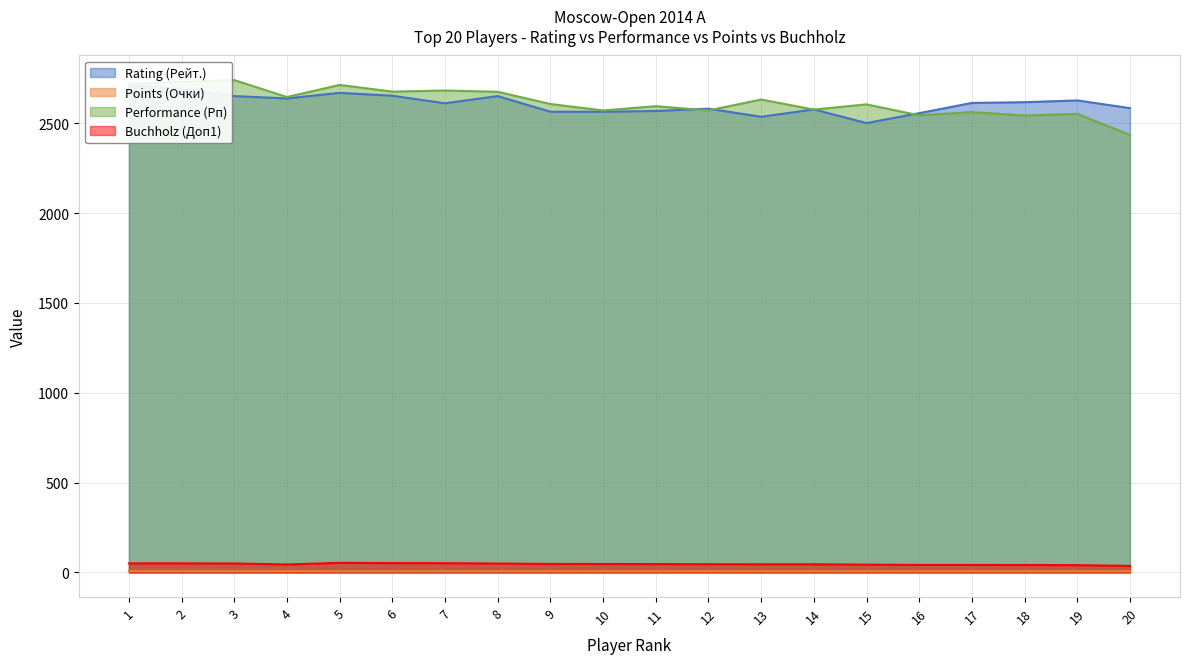

In Rating (Рейт.), how many points are lower than both neighbors (excluding endpoints)?

4